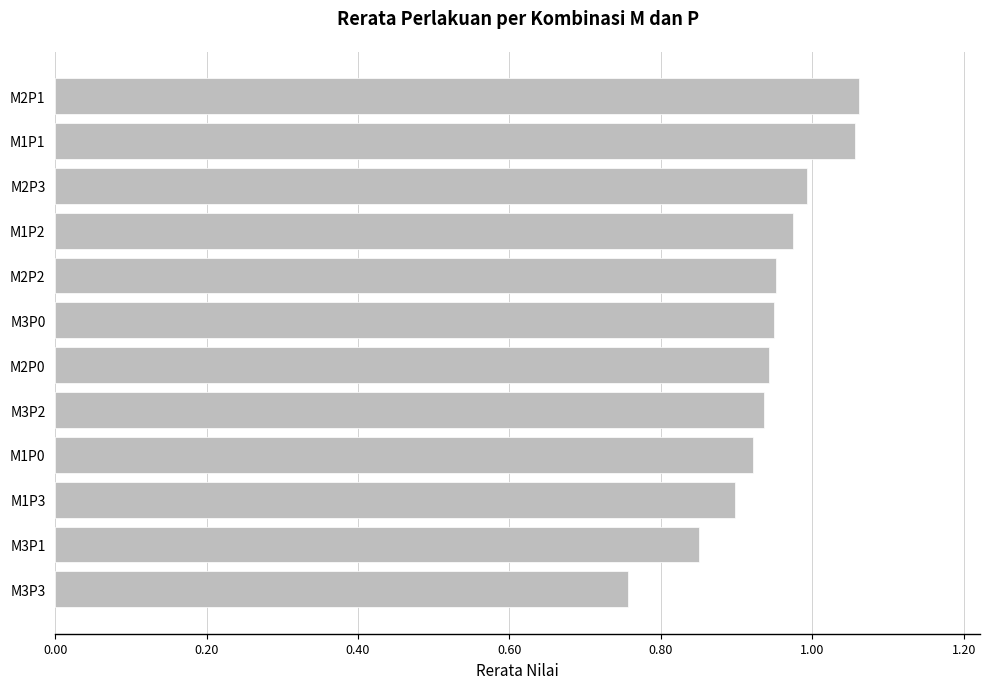

Between M3P1 and M3P2, which is larger?

M3P2